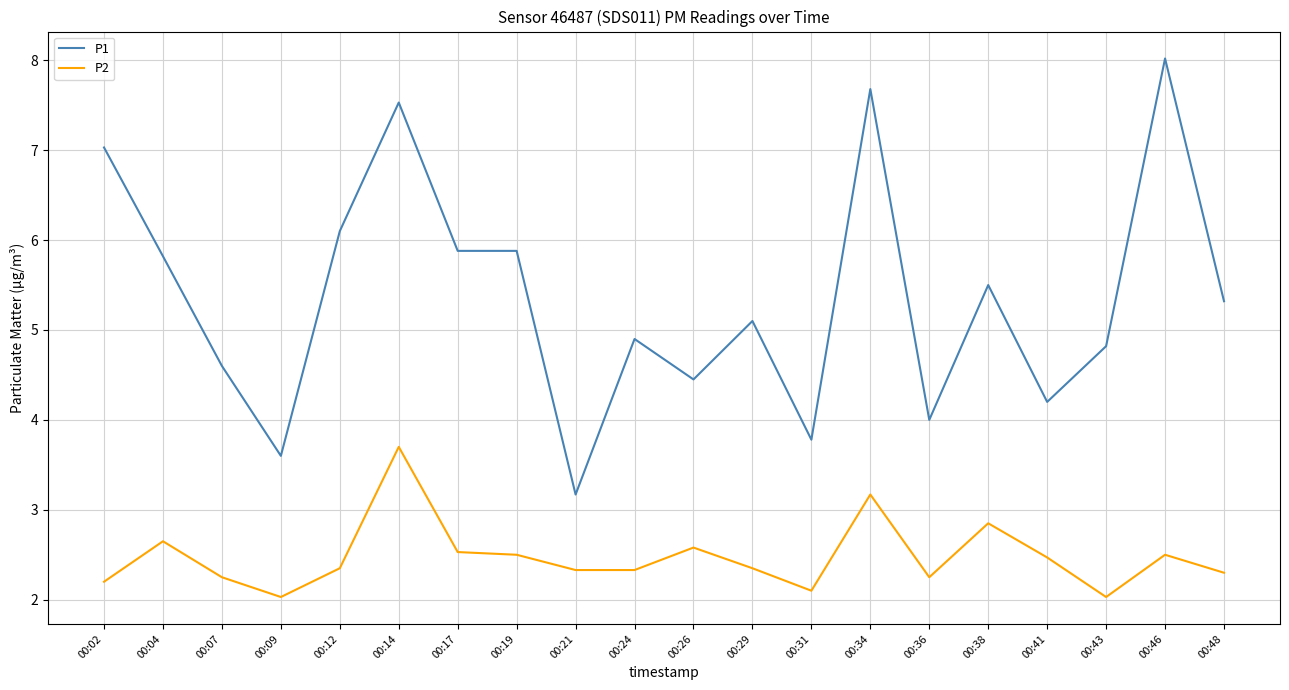

How many series are shown in this chart?

2